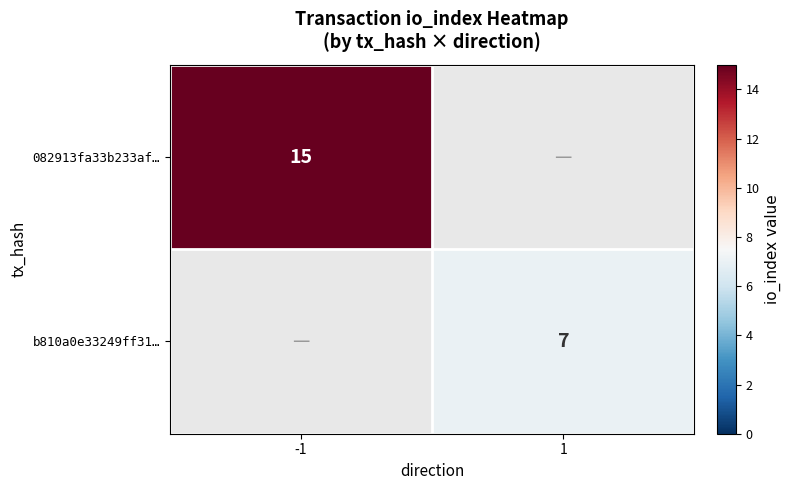

The value of b810a0e33249ff31… at 1 is 9. True or false?

False